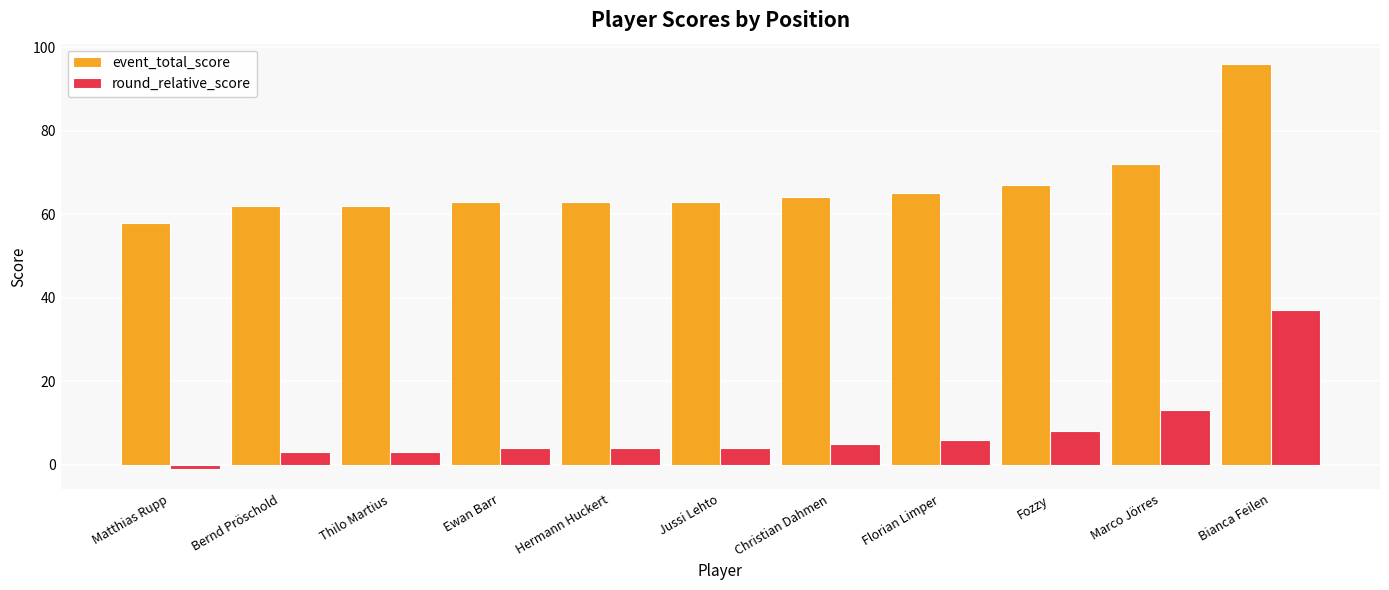

The value of event_total_score at Bernd Pröschold is 62. True or false?

True